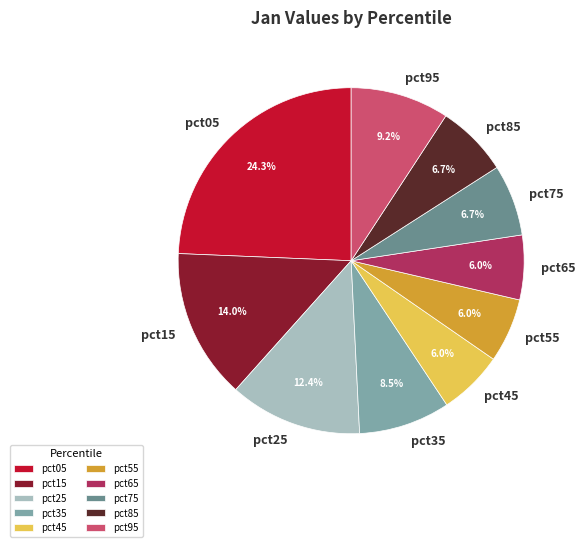

How many segments does this pie chart have?

10